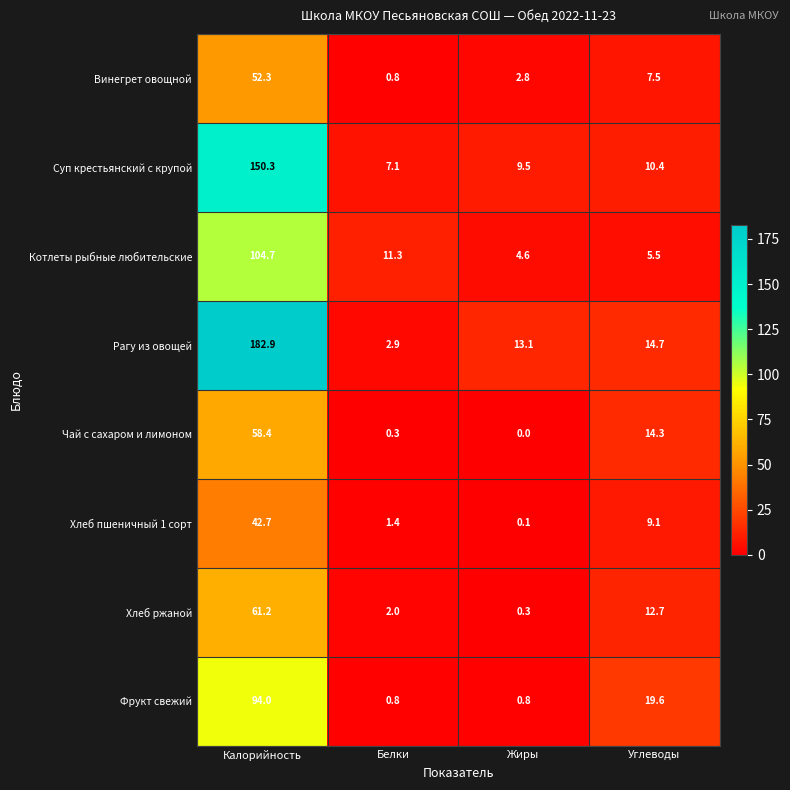

What is the difference between the Хлеб пшеничный 1 сорт values at Углеводы and Белки?

7.7